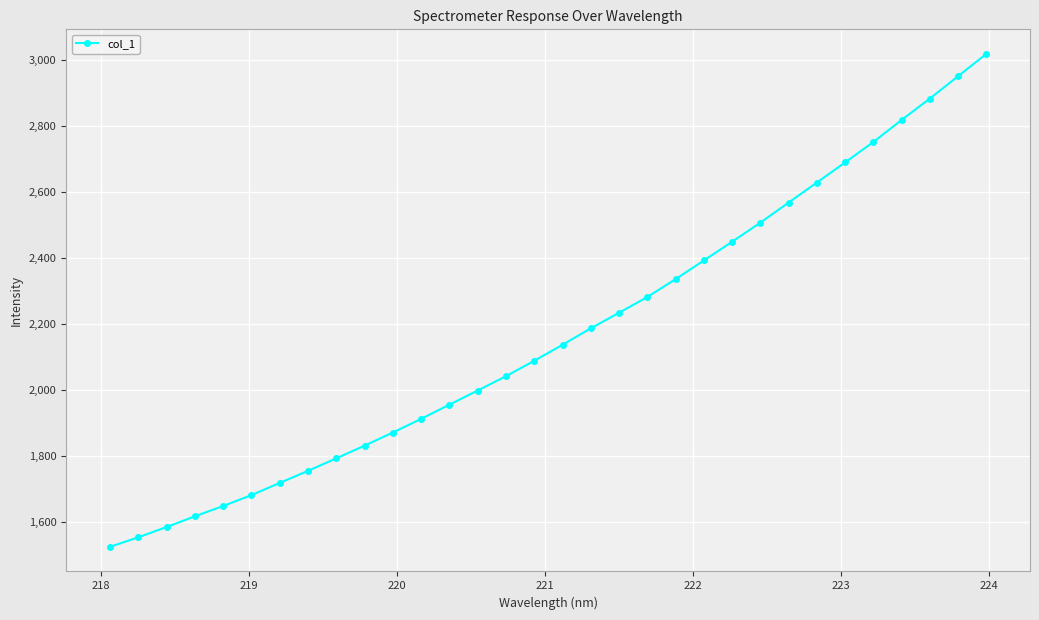

What is the value of the 30th point from the left?

2881.9